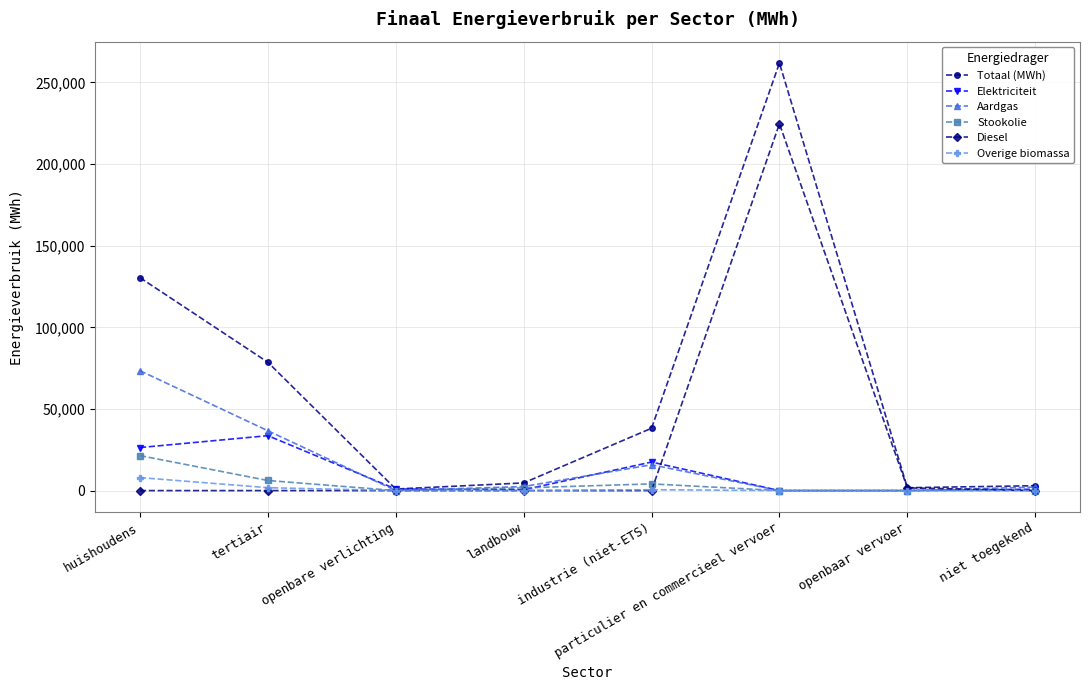

Count the number of data series in this chart.

6